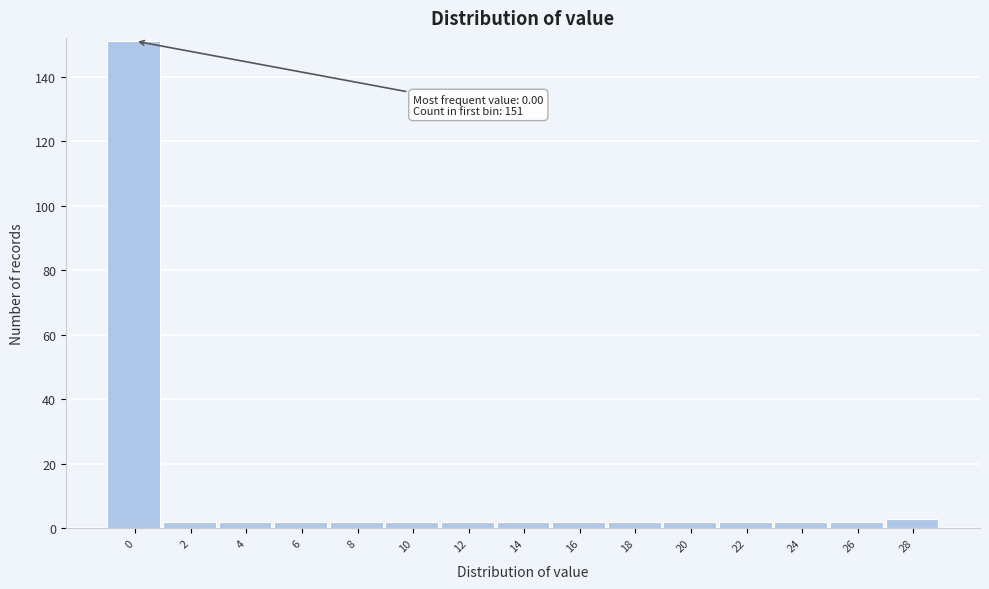

Reading right to left, transcribe all the data shown in this chart.

3	2	2	2	2	2	2	2	2	2	2	2	2	2	151